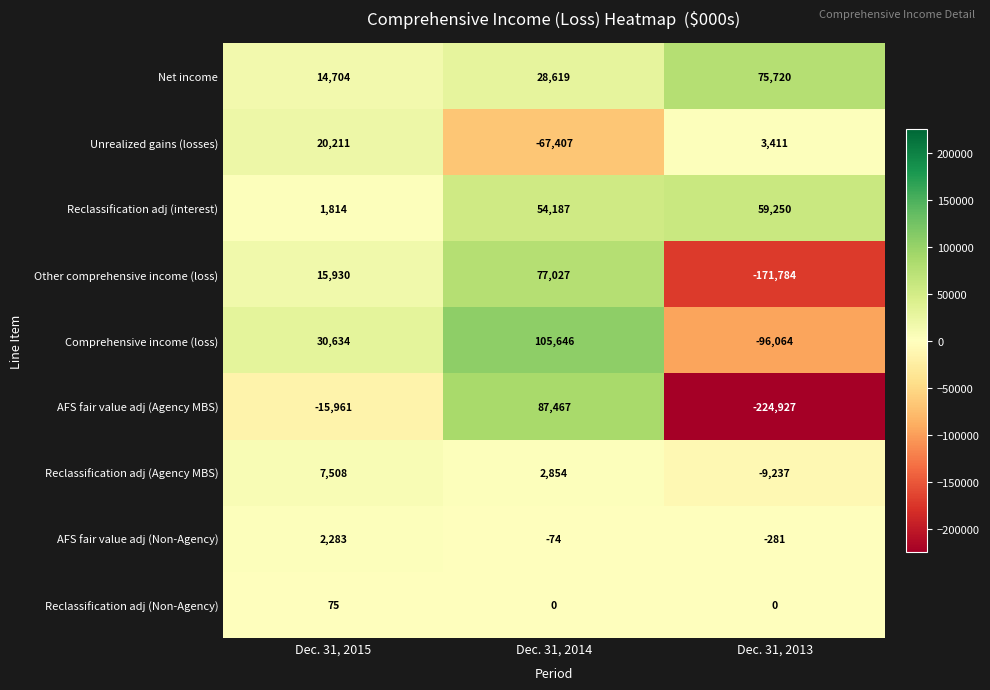

What is the sum of all Comprehensive income (loss) values?

40216